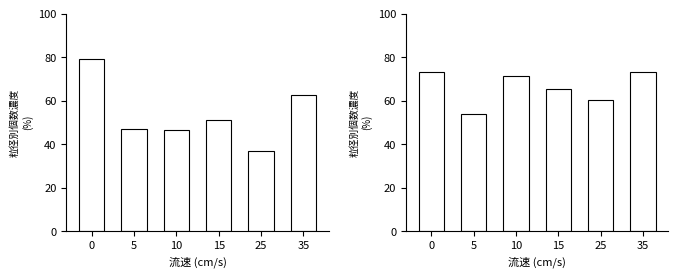

How many data points in SDS_P2 are less than 71?

3